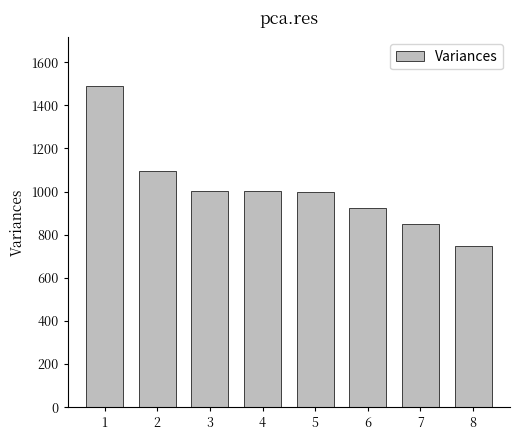

Are the bars horizontal?

No